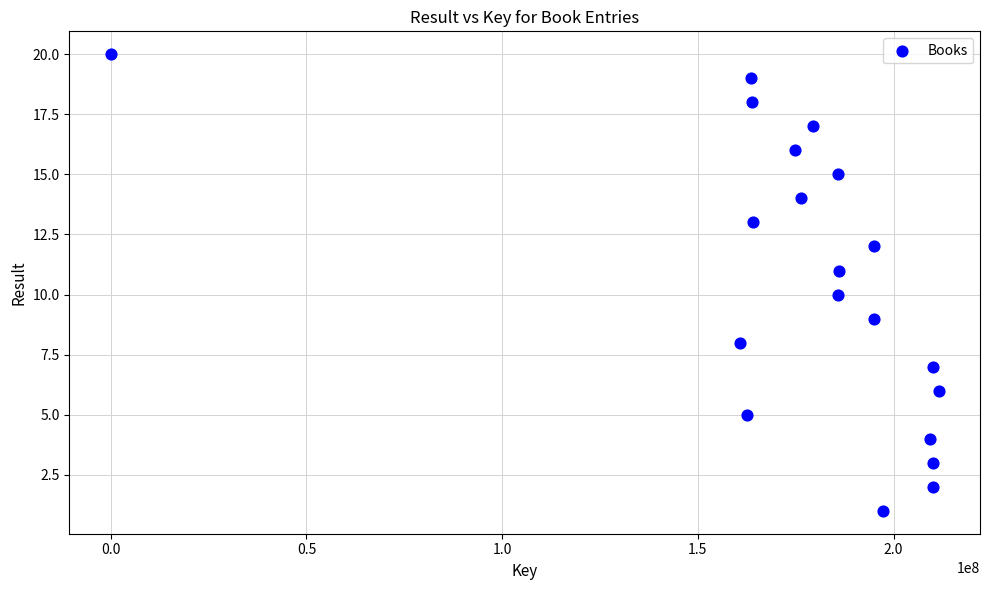

What is the range of X values (max minus min)?

211509169